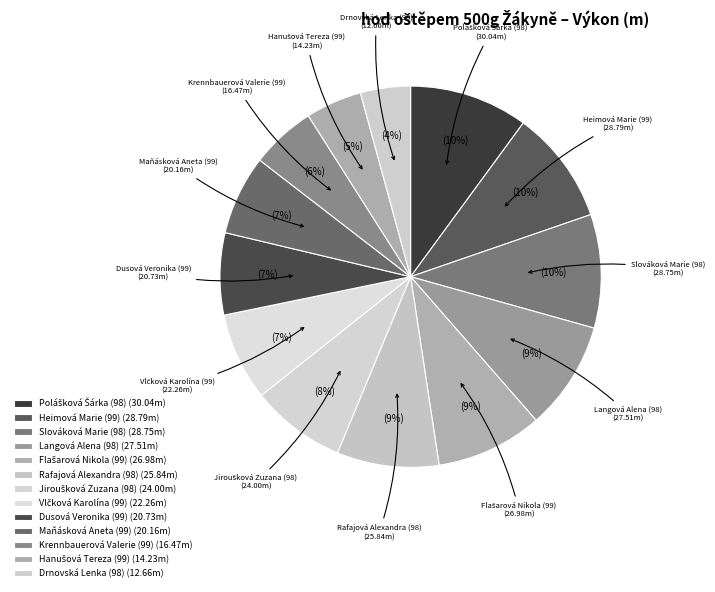

To the nearest percent, what is the average slice percentage?

8%